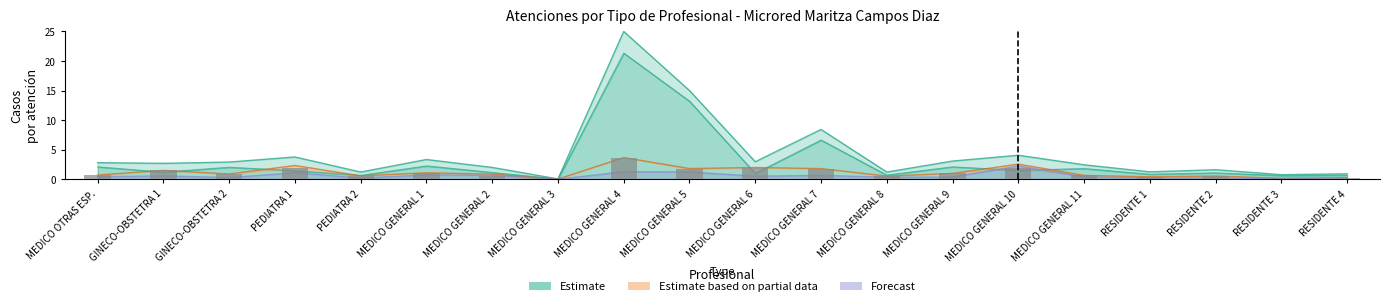

True or false: Servicio_Continuador has a value of 1.0 at PEDIATRA 2.

False